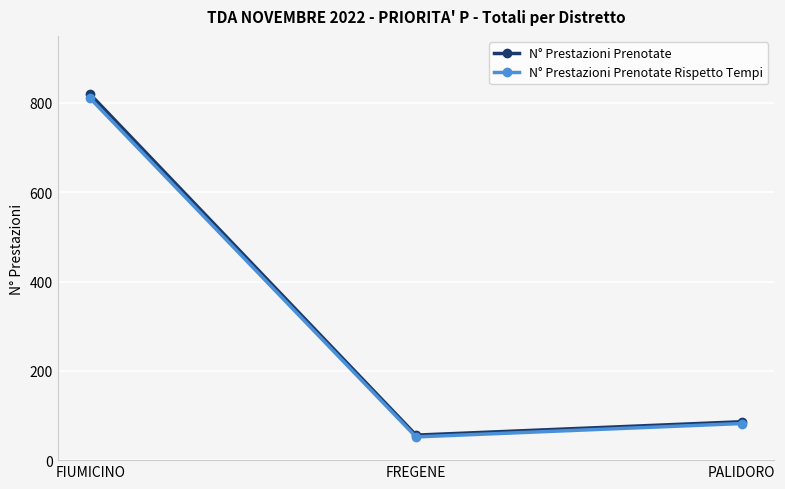

What is the sum of all N° Prestazioni Prenotate values?

961